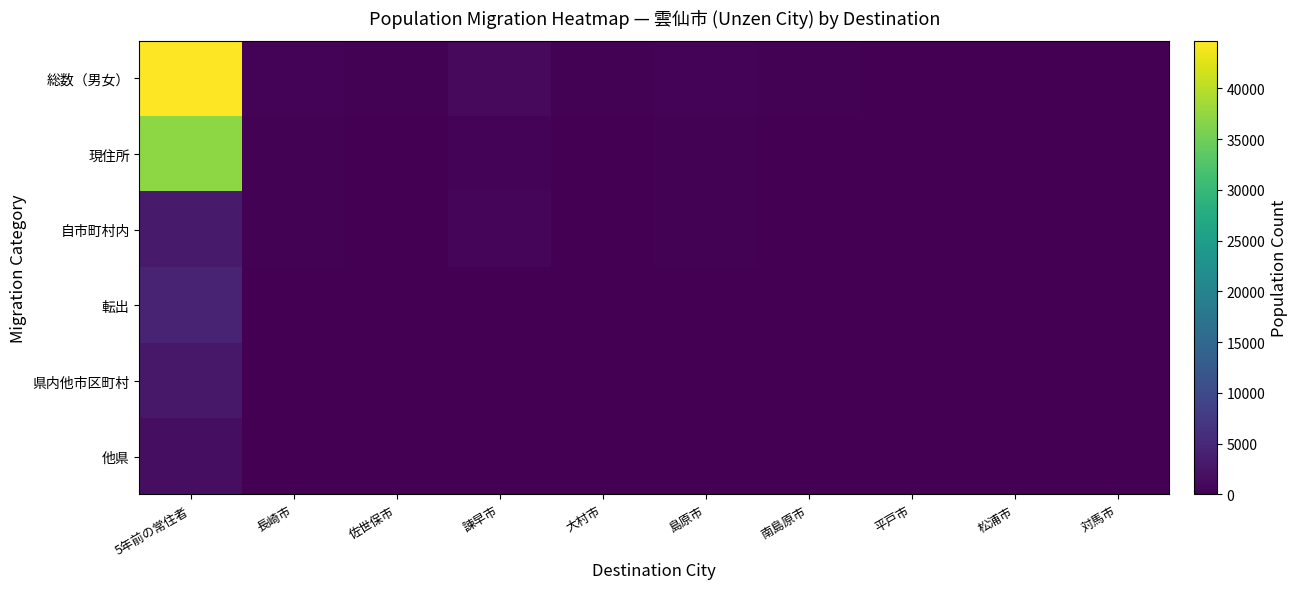

Which label corresponds to the smallest value in the chart?

長崎市